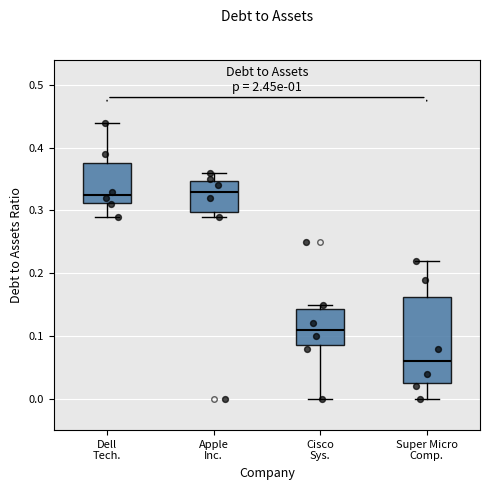

Reading left to right, transcribe this box plot: for each box, give where its median line is, the range the box spans, and where its two whiskers end, as read against the y-axis. The values are not printed on the chart, so give them approximately, as read against the axis.

Dell Tech.: median 0.33, box 0.31 to 0.38, whiskers 0.29 to 0.44
Apple Inc.: median 0.33, box 0.30 to 0.35, whiskers 0.29 to 0.36
Cisco Sys.: median 0.11, box 0.09 to 0.14, whiskers 0.00 to 0.15
Super Micro Comp.: median 0.06, box 0.03 to 0.16, whiskers 0.00 to 0.22